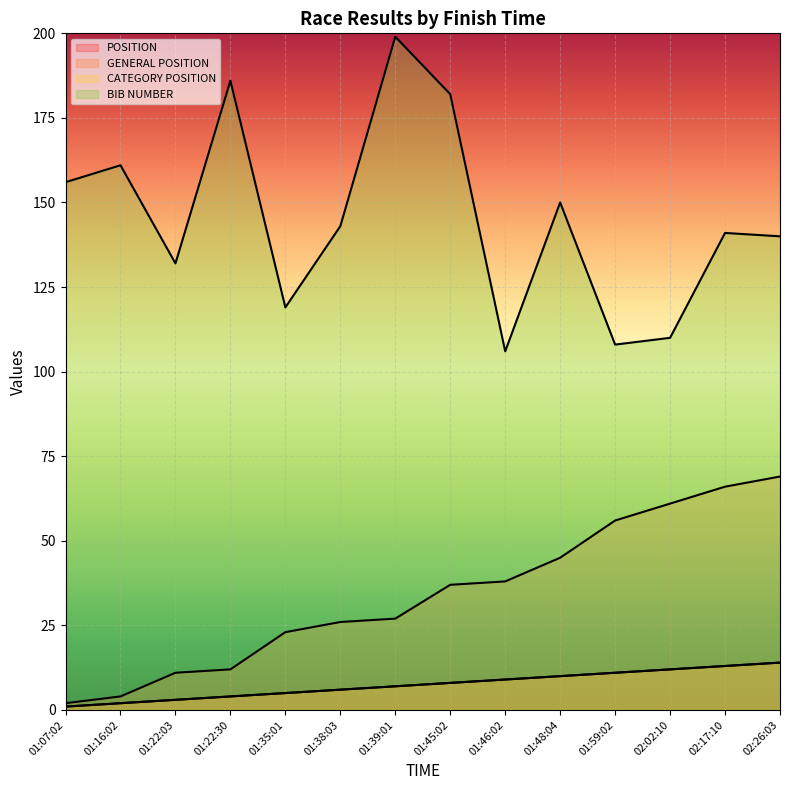

True or false: BIB NUMBER and GENERAL POSITION intersect in this chart.

False